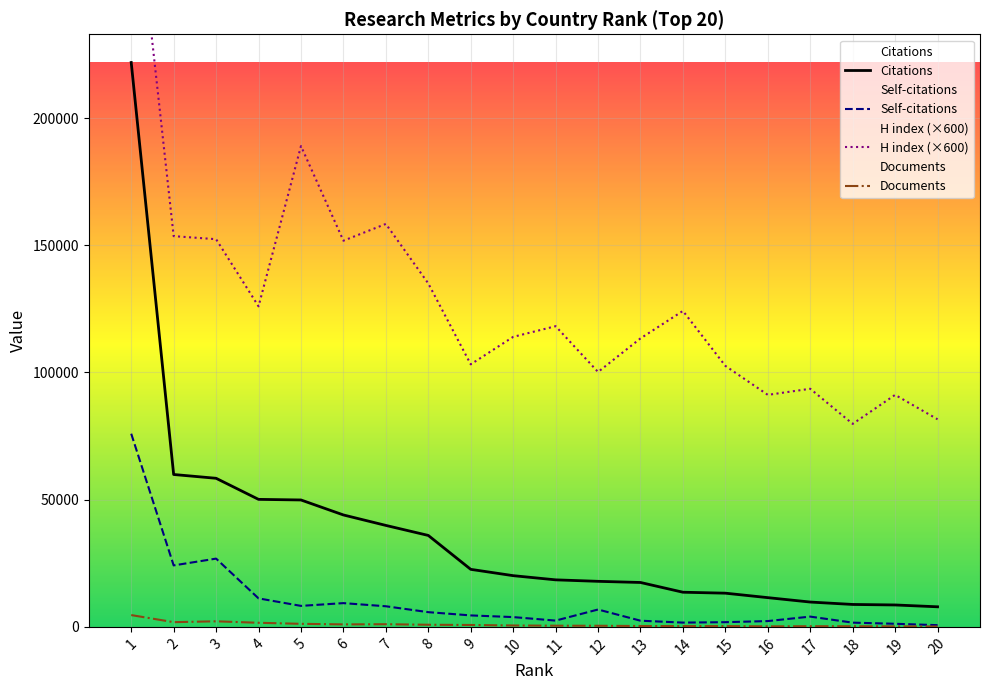

The value of Documents at 18 is 66. True or false?

False